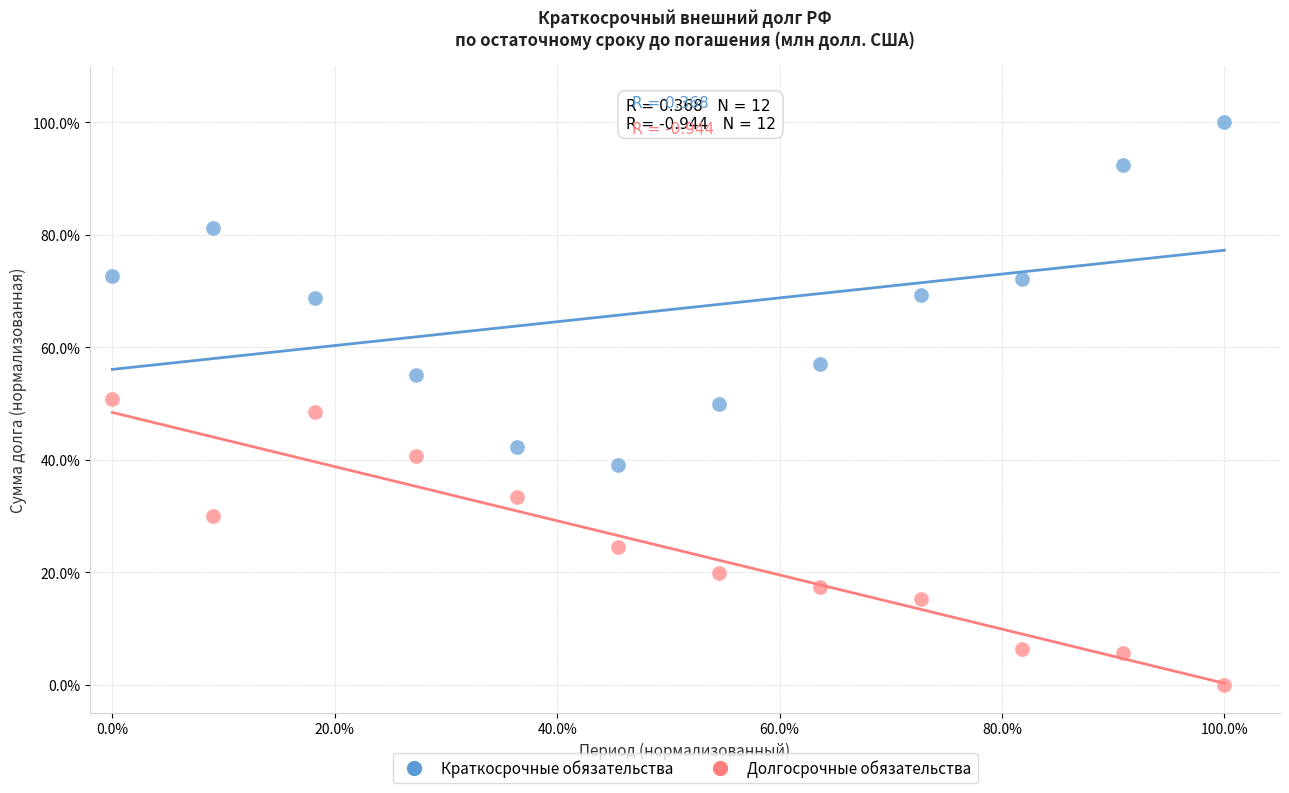

Which series contains the lowest Y value?

Долгосрочные обязательства